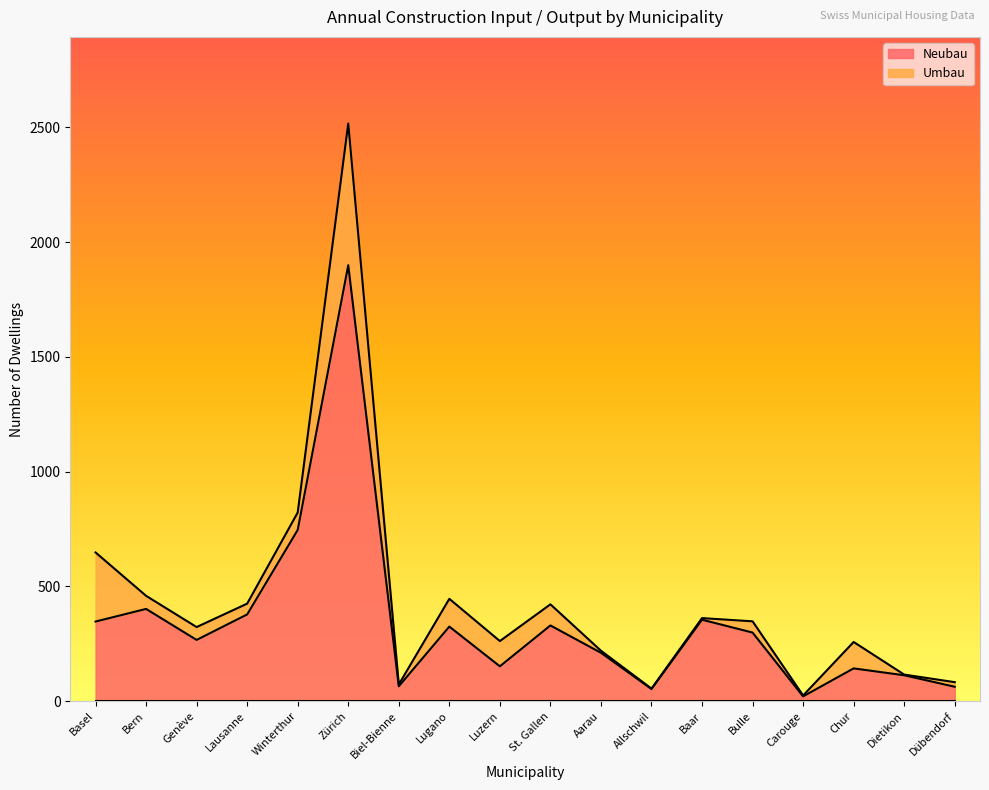

The value at Chur is 143. True or false?

True